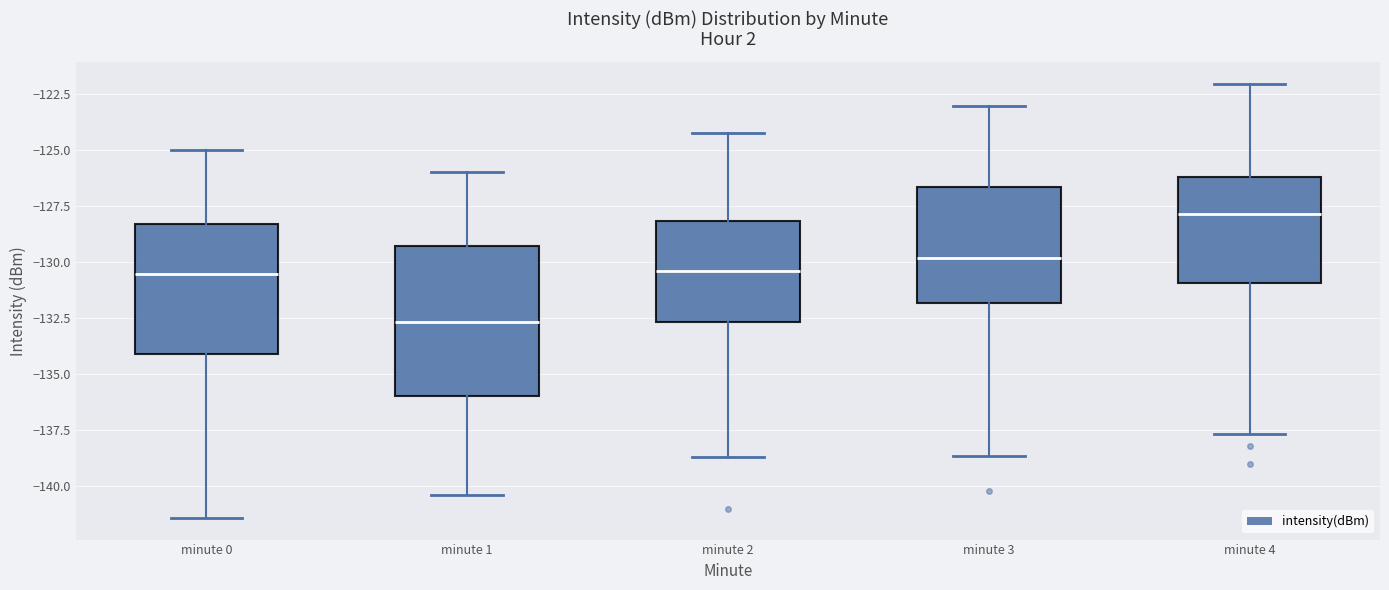

Which box has the highest median line?

minute 4